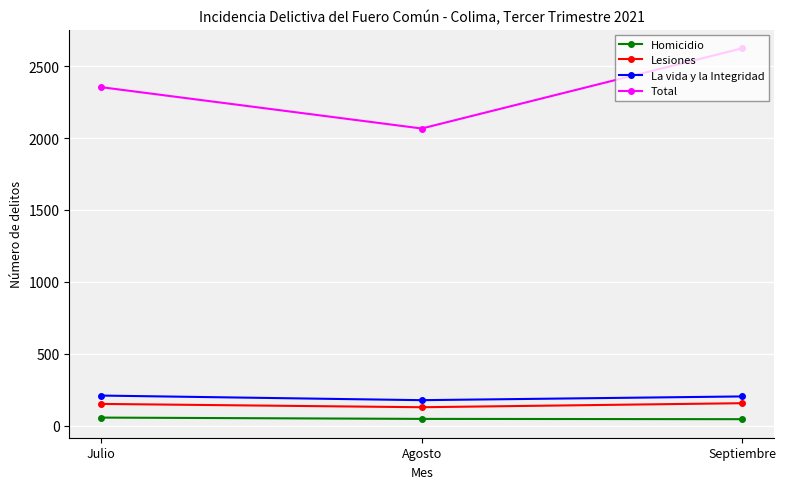

The value of La vida y la Integridad at Agosto is 179. True or false?

True